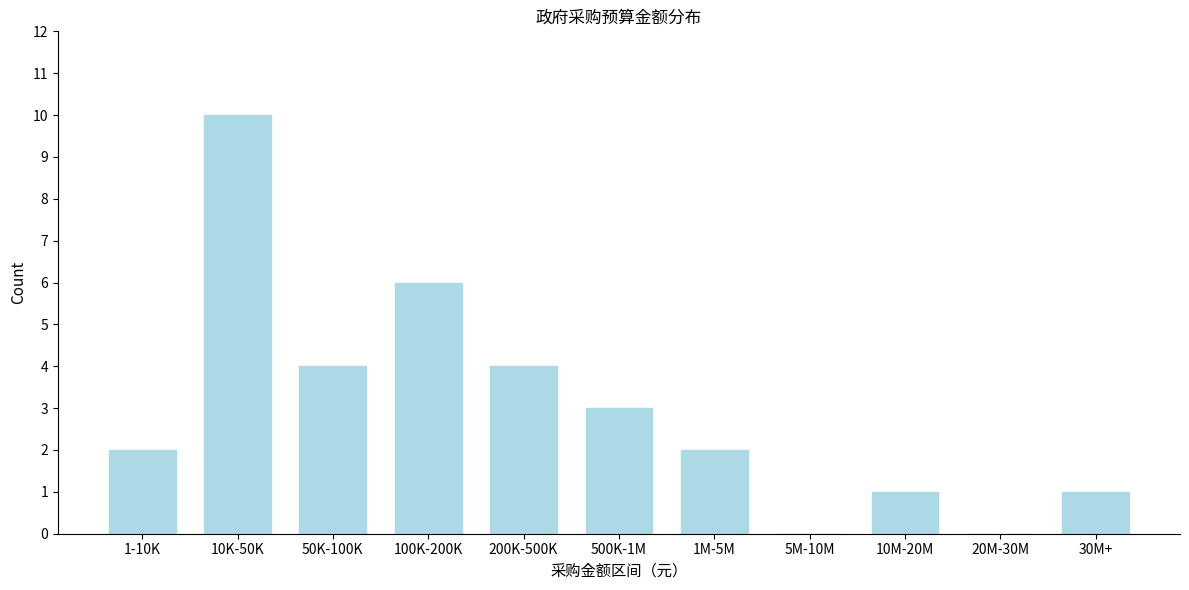

Reading left to right, what are all the values shown in this chart?

1-10K=2	10K-50K=10	50K-100K=4	100K-200K=6	200K-500K=4	500K-1M=3	1M-5M=2	5M-10M=0	10M-20M=1	20M-30M=0	30M+=1